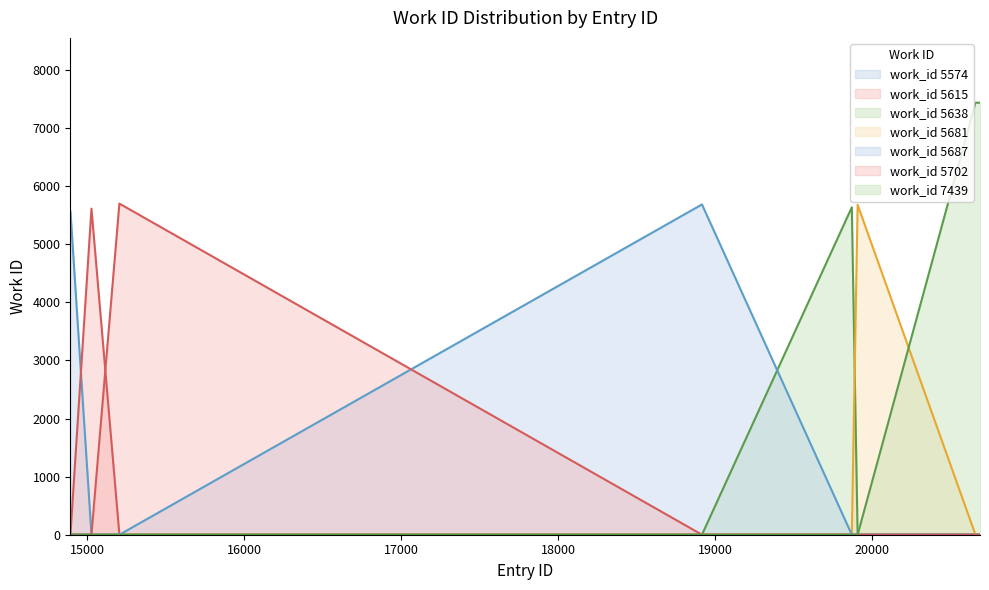

What is the change in value from 14891 to 20660?

+7439